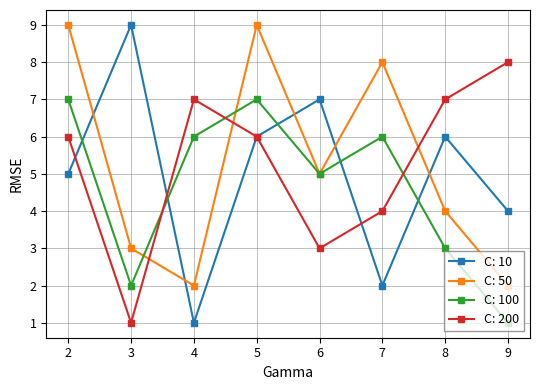

At which category is the sum across all series the highest?

5